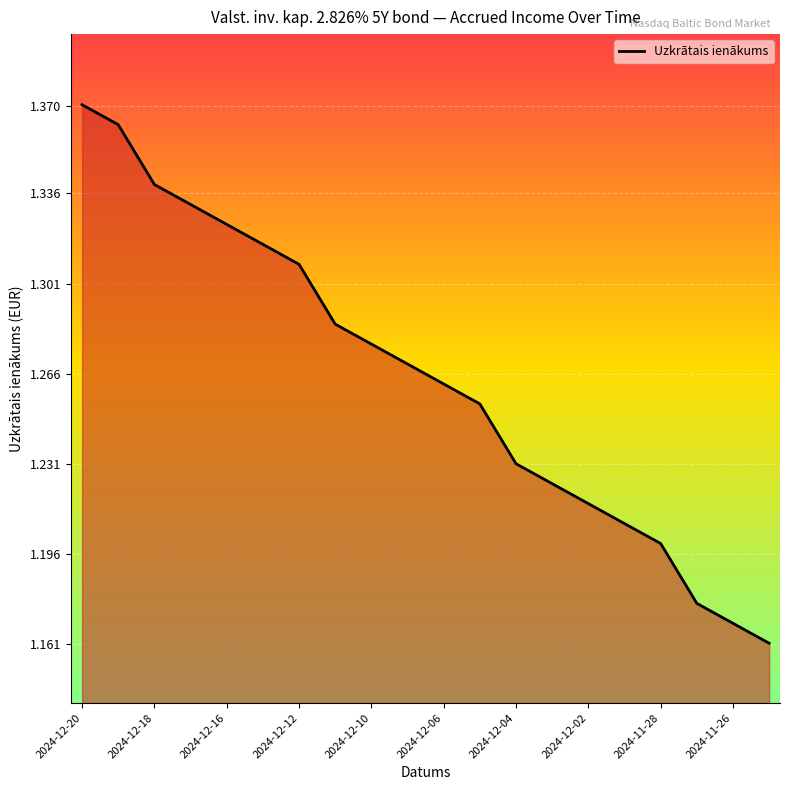

What is the difference between the maximum and minimum values?

0.2